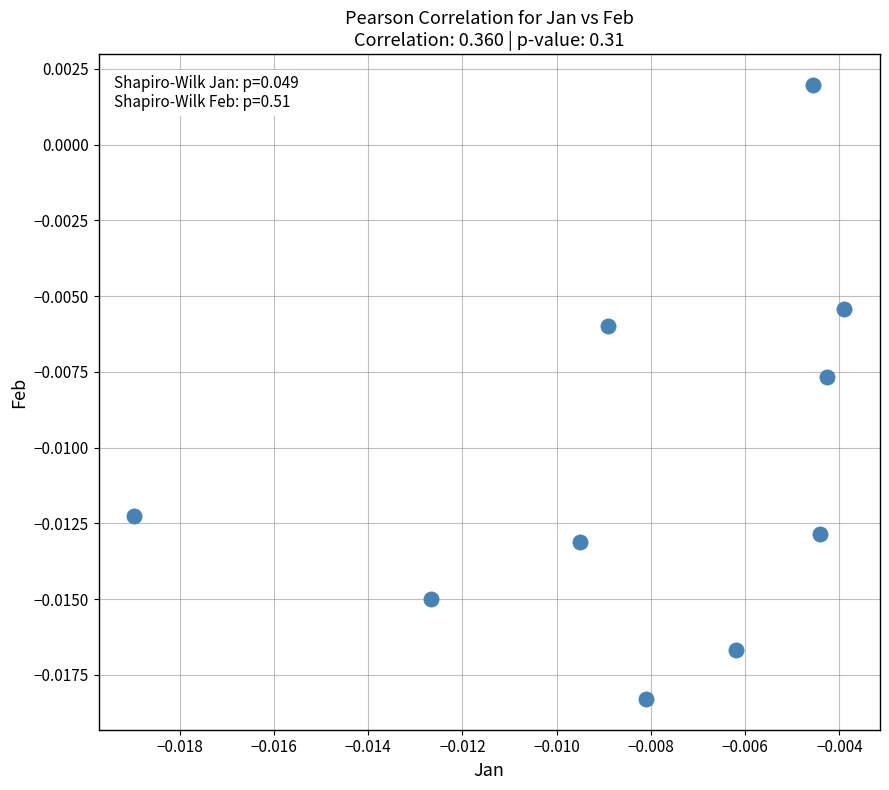

Count the number of points in this scatter plot.

10